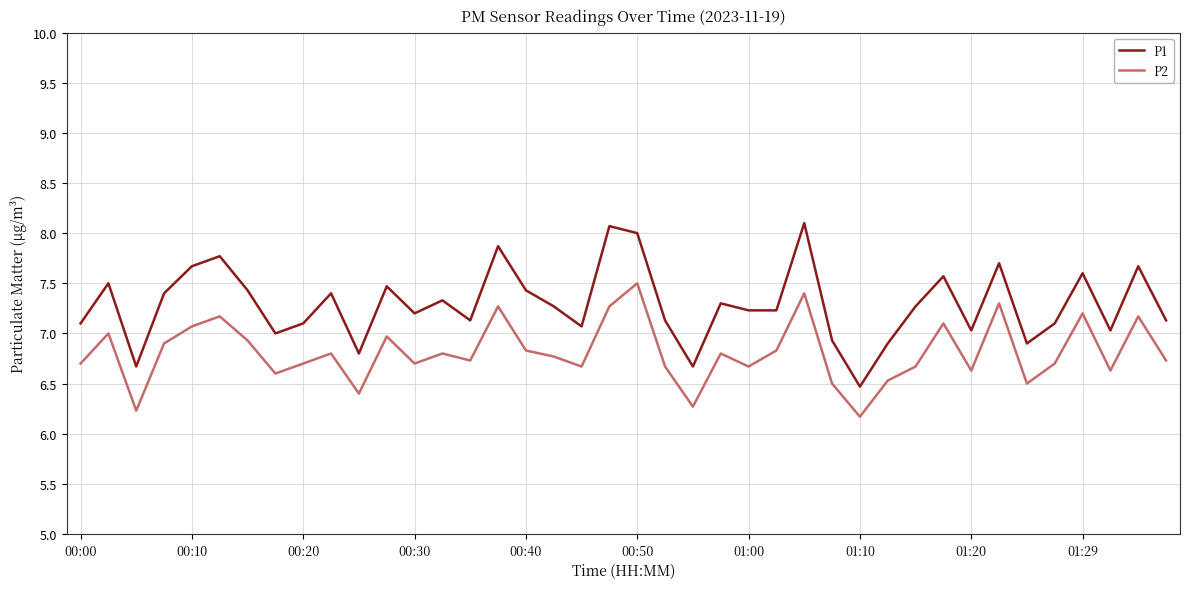

What is the maximum value shown in the chart?

8.1